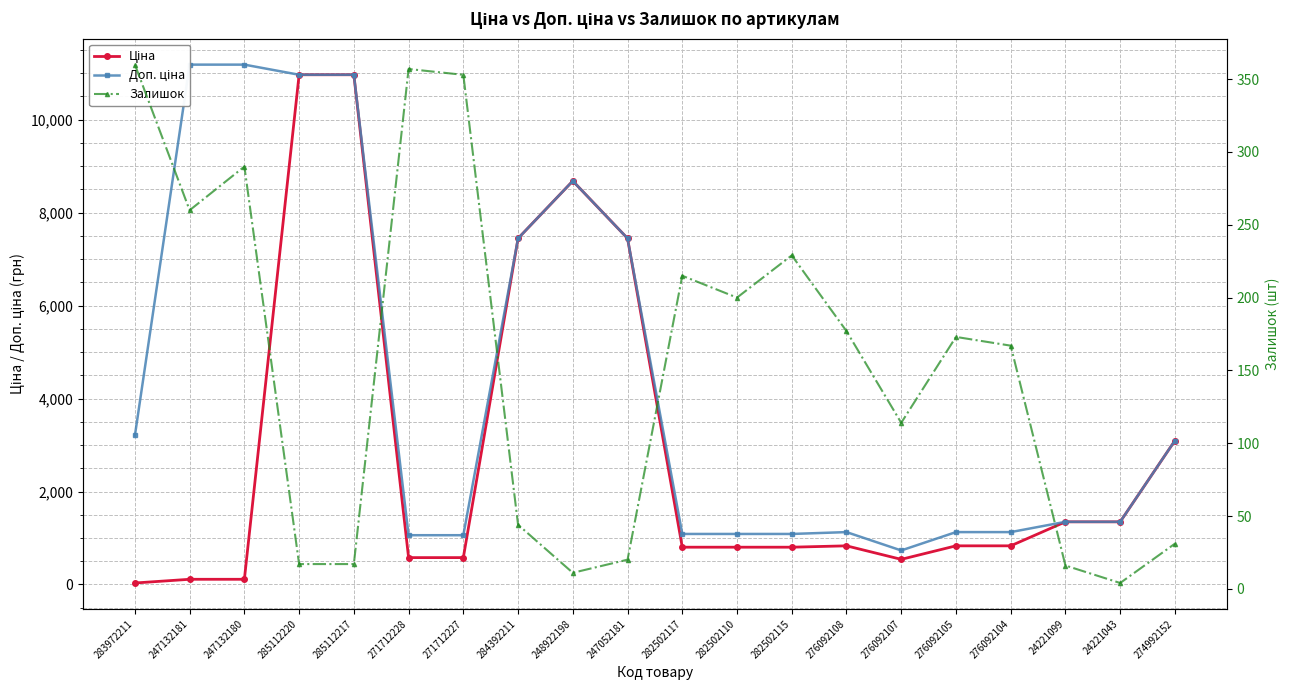

Reading right to left, extract all data points from this chart.

Ціна: 274992152=3094.7	24221043=1347.9	24221099=1347.9	276092104=831.5	276092105=831.5	276092107=540.5	276092108=831.5	282502115=802.1	282502110=802.1	282502117=802.1	247052181=7444.6	248922198=8679.5	284392211=7444.6	271712227=578.1	271712228=578.1	285112217=10964.4	285112220=10964.4	247132180=111.8	247132181=111.8	283972211=32.0
Доп. ціна: 274992152=3095.0	24221043=1348.0	24221099=1348.0	276092104=1126.7	276092105=1126.7	276092107=732.0	276092108=1126.7	282502115=1087.0	282502110=1087.0	282502117=1087.0	247052181=7444.6	248922198=8679.5	284392211=7444.6	271712227=1060.0	271712228=1060.0	285112217=10964.4	285112220=10964.4	247132180=11182.0	247132181=11182.0	283972211=3205.0
Залишок: 274992152=31.0	24221043=4.0	24221099=16.0	276092104=167.0	276092105=173.0	276092107=114.0	276092108=177.0	282502115=229.0	282502110=200.0	282502117=215.0	247052181=20.0	248922198=11.0	284392211=44.0	271712227=353.0	271712228=357.0	285112217=17.0	285112220=17.0	247132180=290.0	247132181=260.0	283972211=360.0